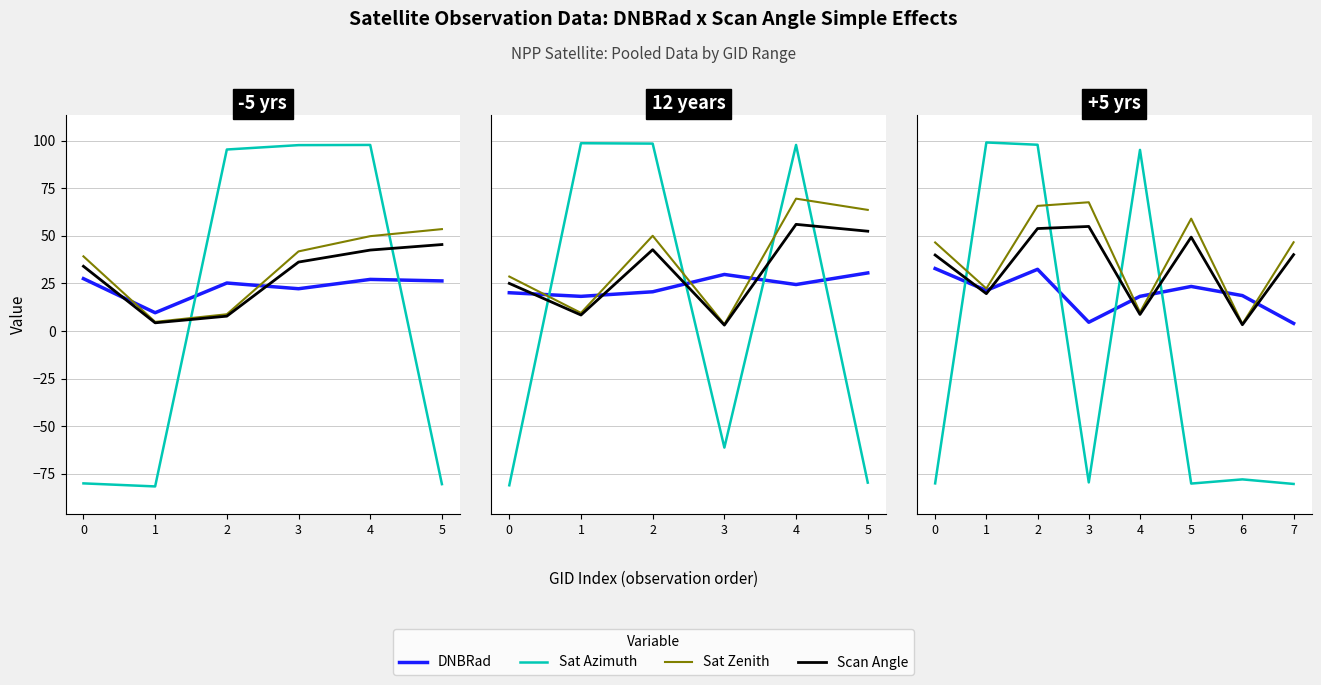

True or false: Scan Angle has more than 0 points higher than both neighbors.

True